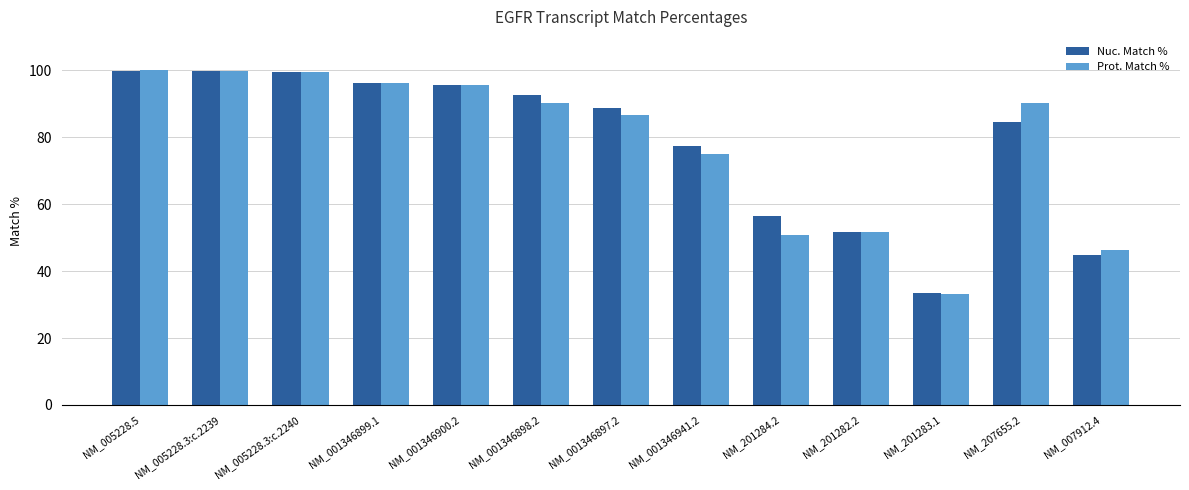

What is the difference between the Prot. Match % values at NM_001346899.1 and NM_001346897.2?

9.5